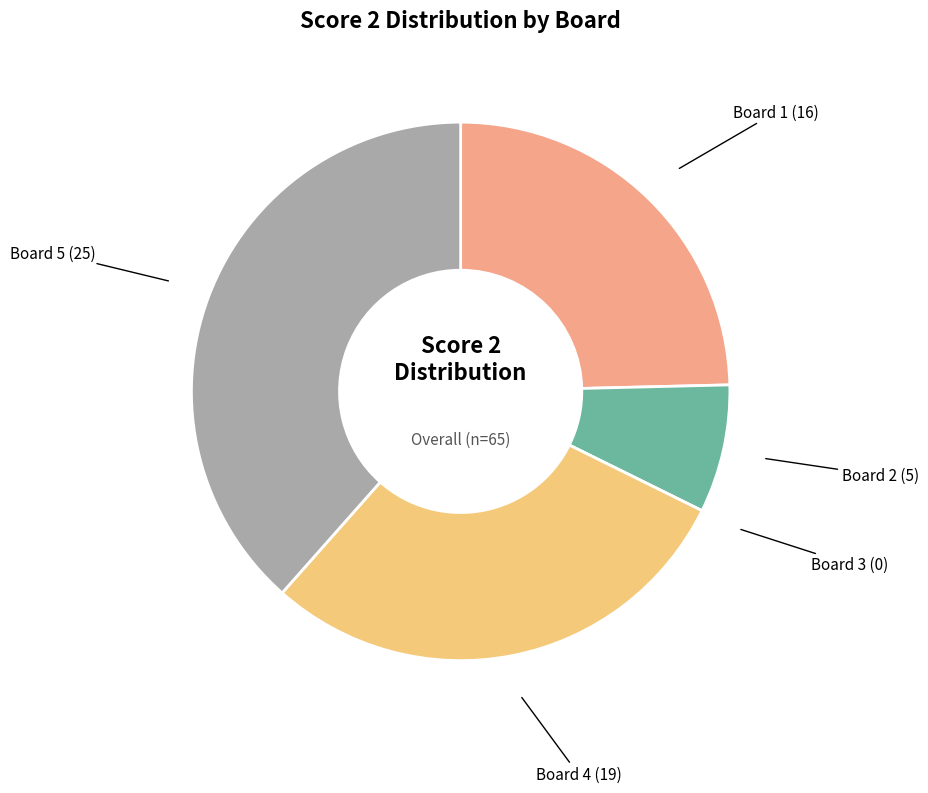

Do Board 1 (16) and Board 4 (19) together represent more than half of the pie?

Yes